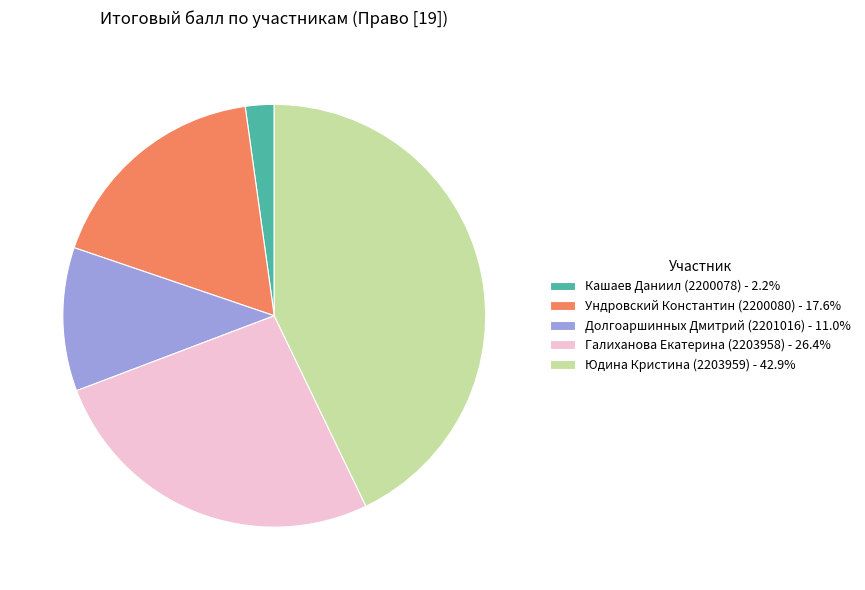

Rank the categories by value from highest to lowest.

Юдина Кристина (2203959), Галиханова Екатерина (2203958), Ундровский Константин (2200080), Долгоаршинных Дмитрий (2201016), Кашаев Даниил (2200078)